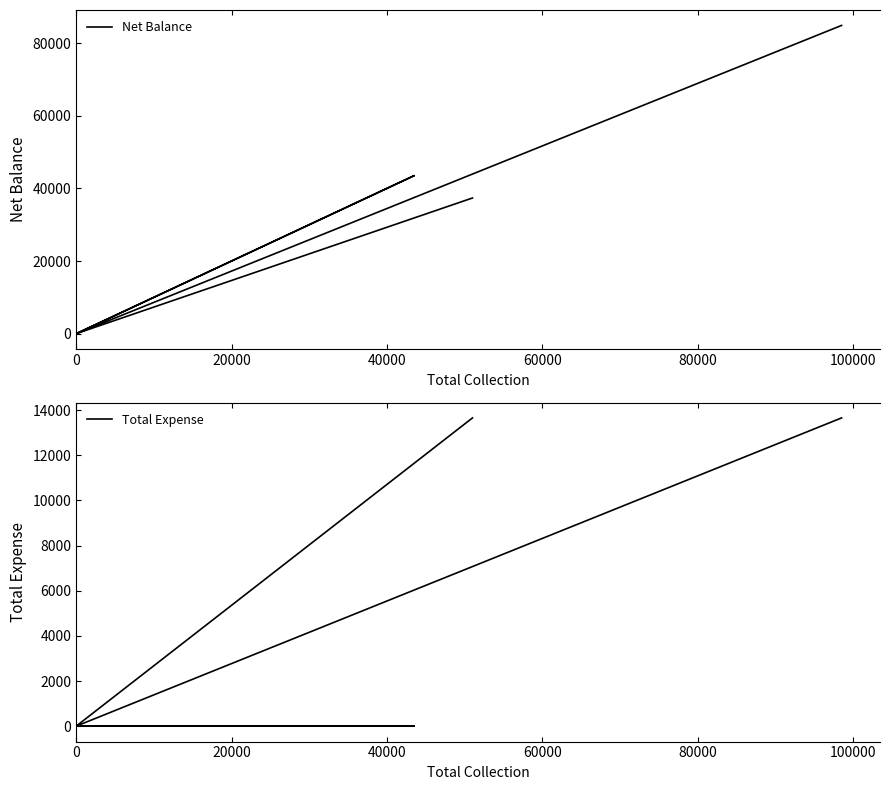

What is the sum of all Net Balance values?

169690